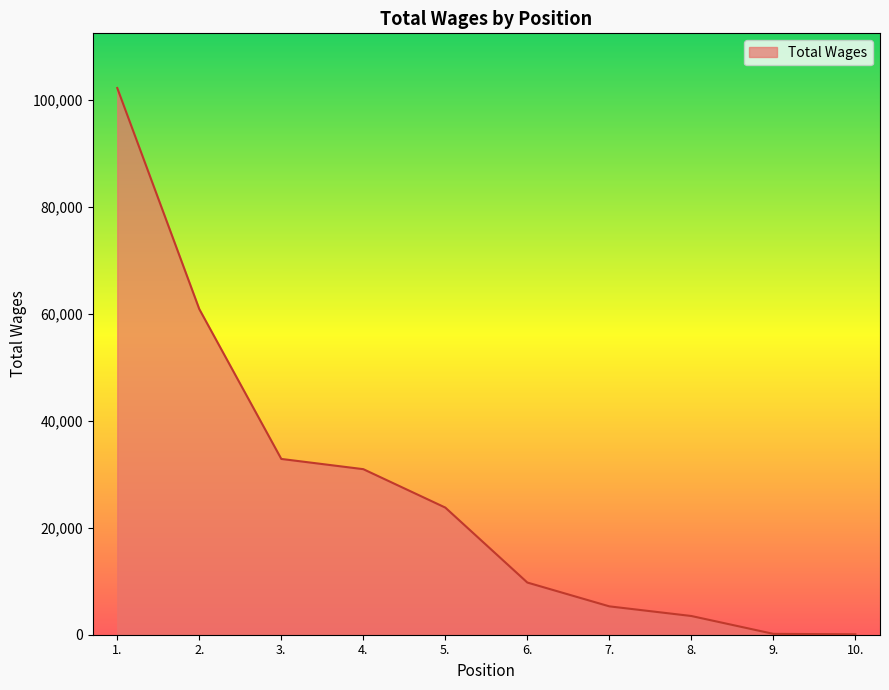

What is the change in value from 5. to 9.?

-23616